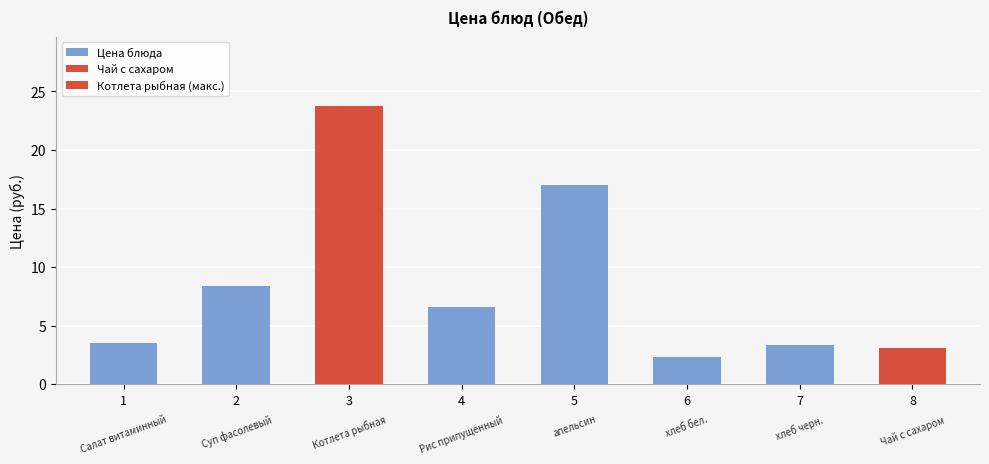

What is the maximum value shown in the chart?

23.7